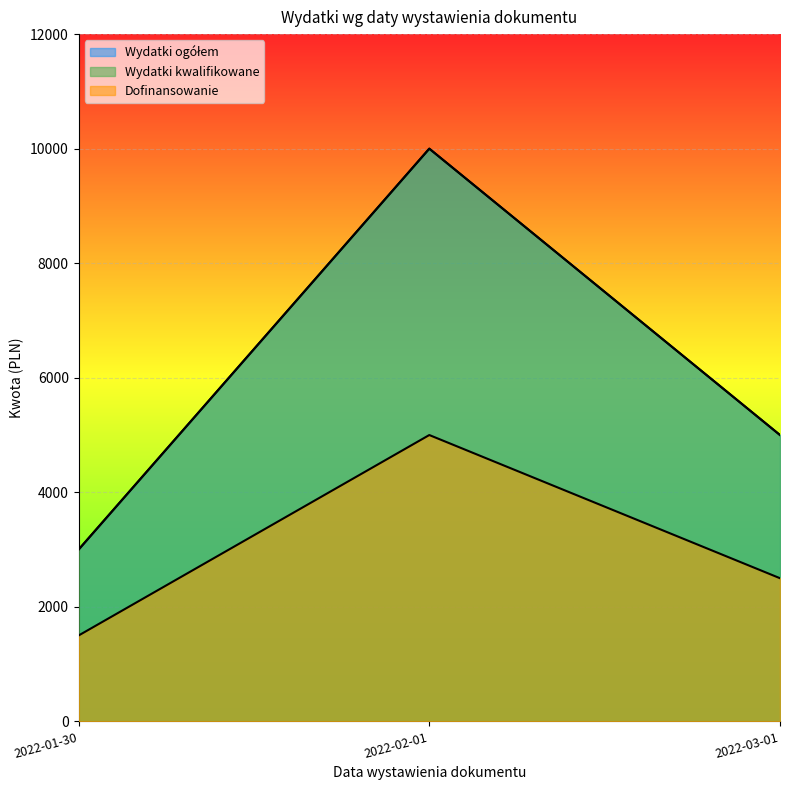

At which category is the sum across all series the highest?

2022-02-01